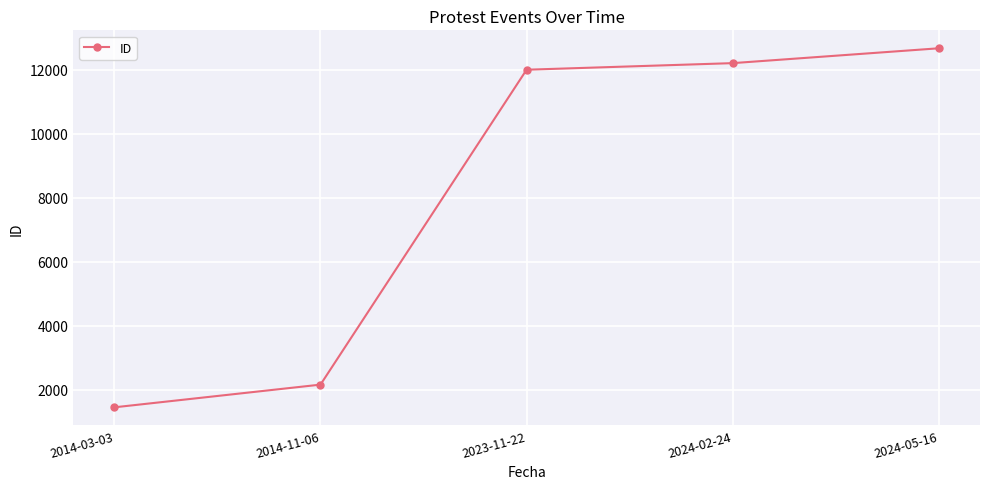

True or false: there are more than 0 points higher than both neighbors.

False